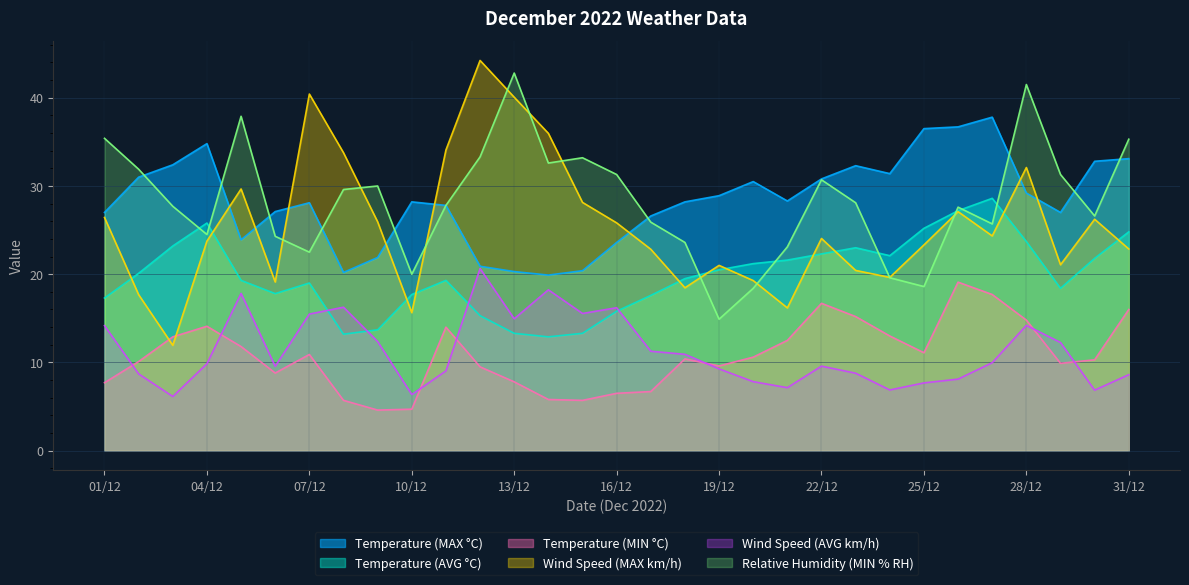

At how many categories does at least one series exceed 22?

31